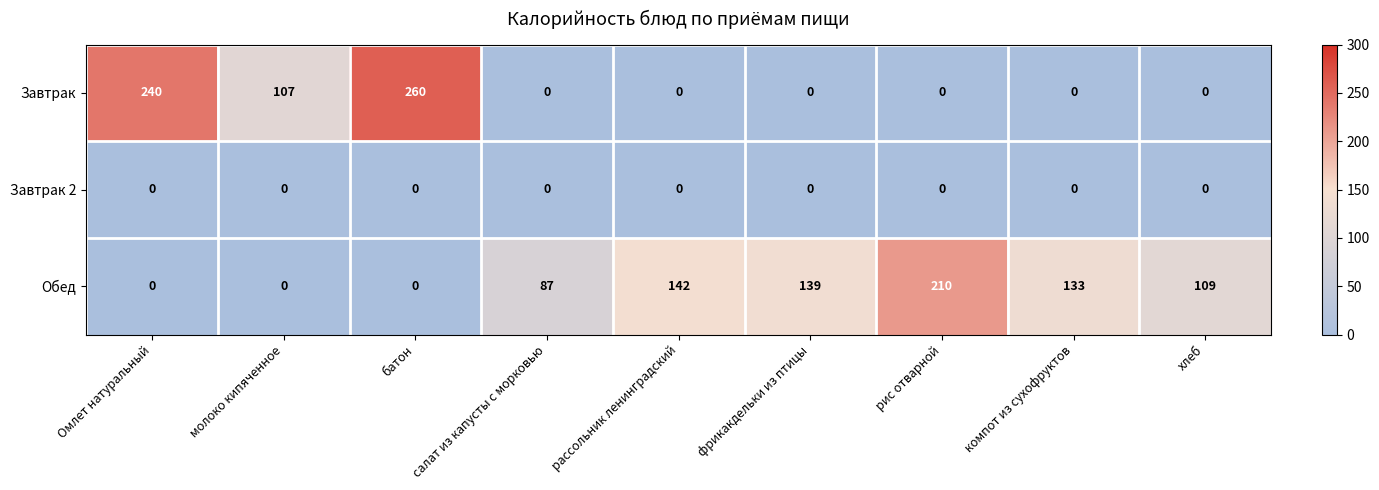

Which series has the largest total across all categories?

Обед